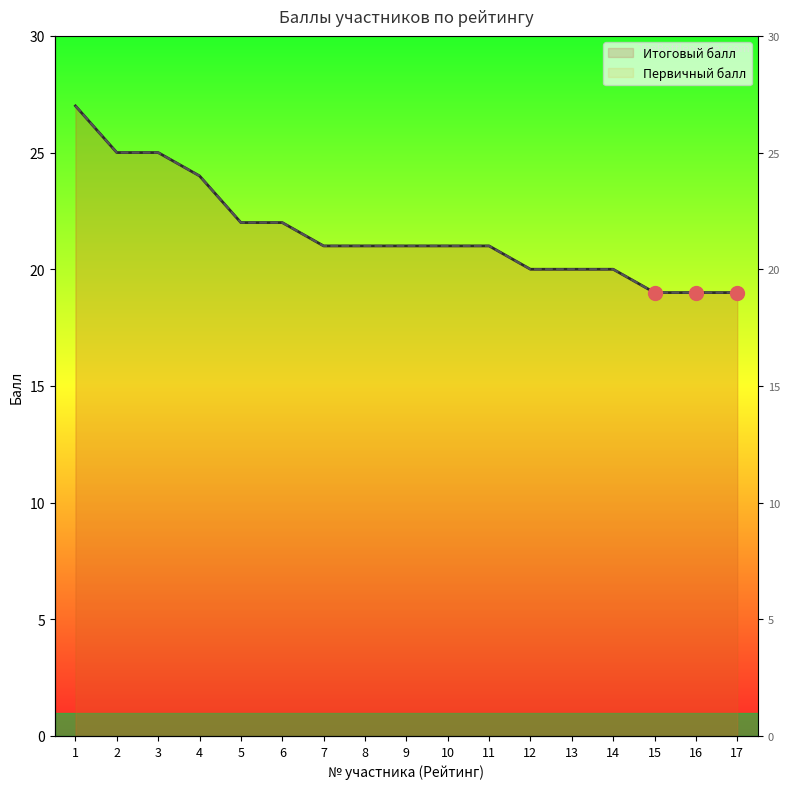

How many lines are shown in the chart?

2